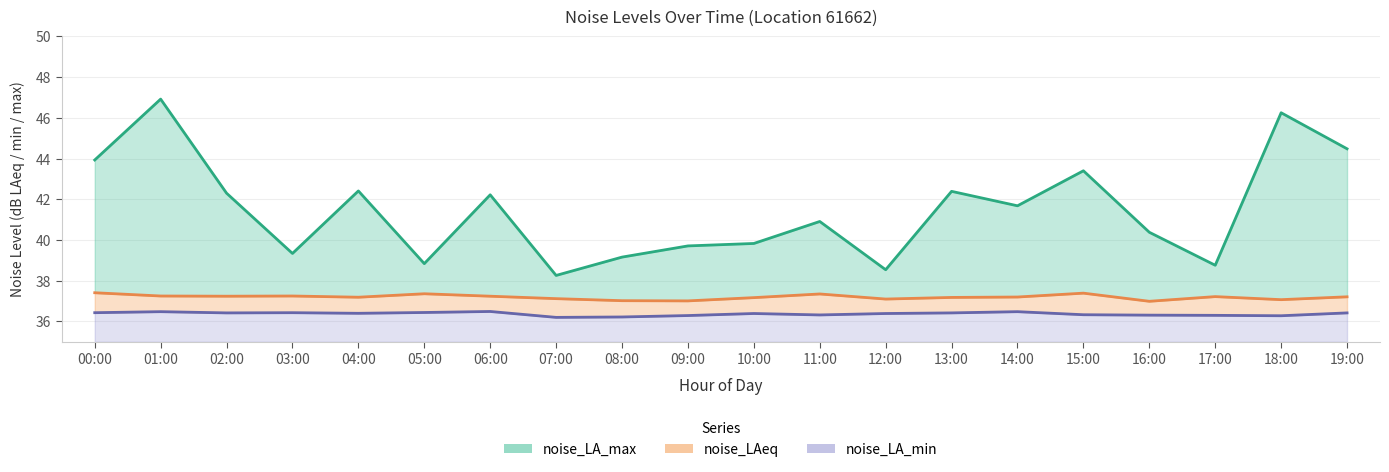

How many noise_LA_min values are between 36 and 37?

20